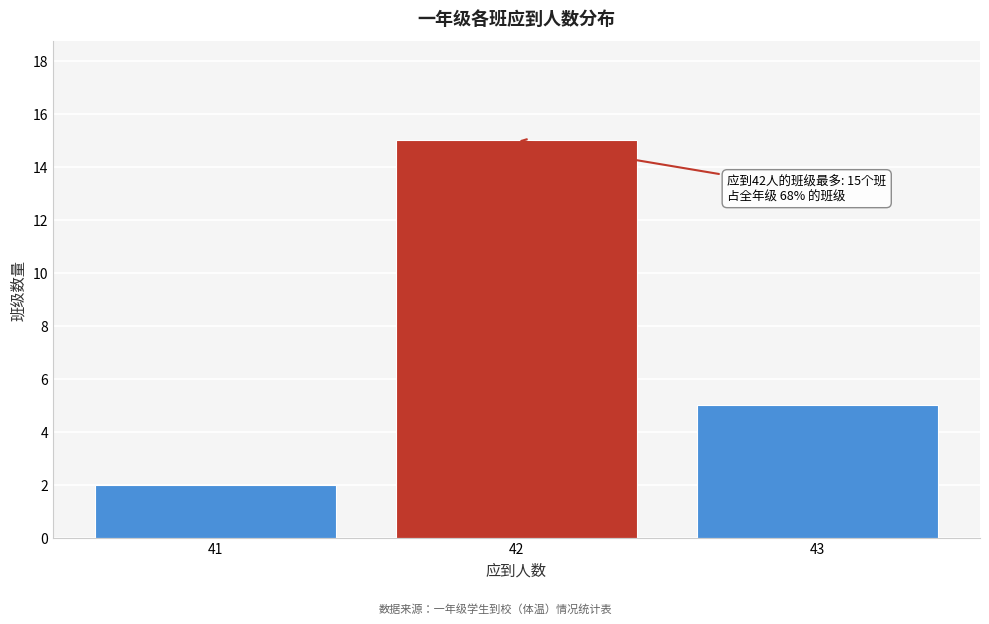

Over which range of the x-axis is the bar tallest?

41.5 to 42.5